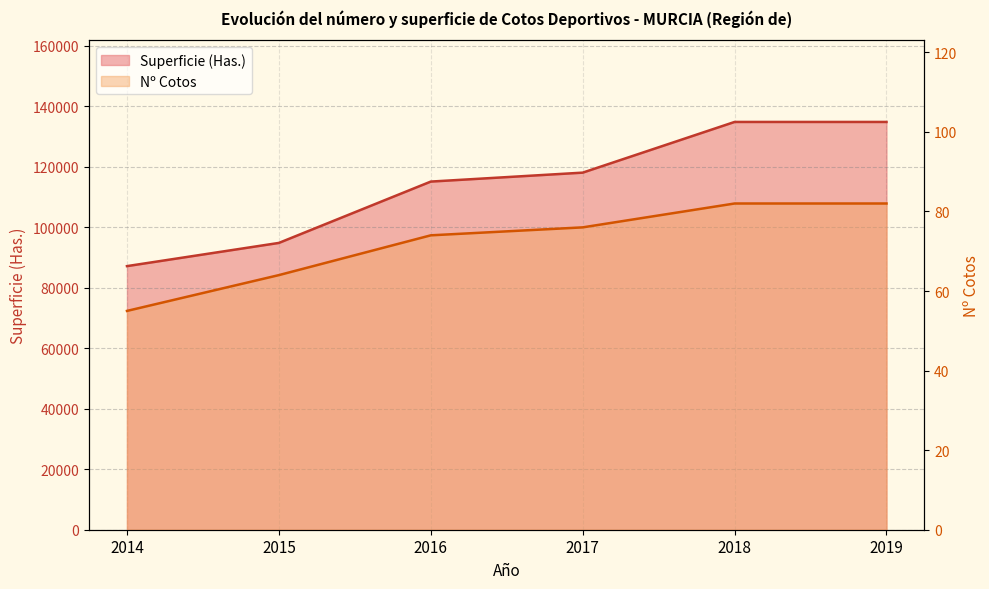

Reading right to left, what are all the values shown in this chart?

Nº Cotos: 82	82	76	74	64	55
Superficie (Has.): 134772	134772	118017	115061	94789	87120